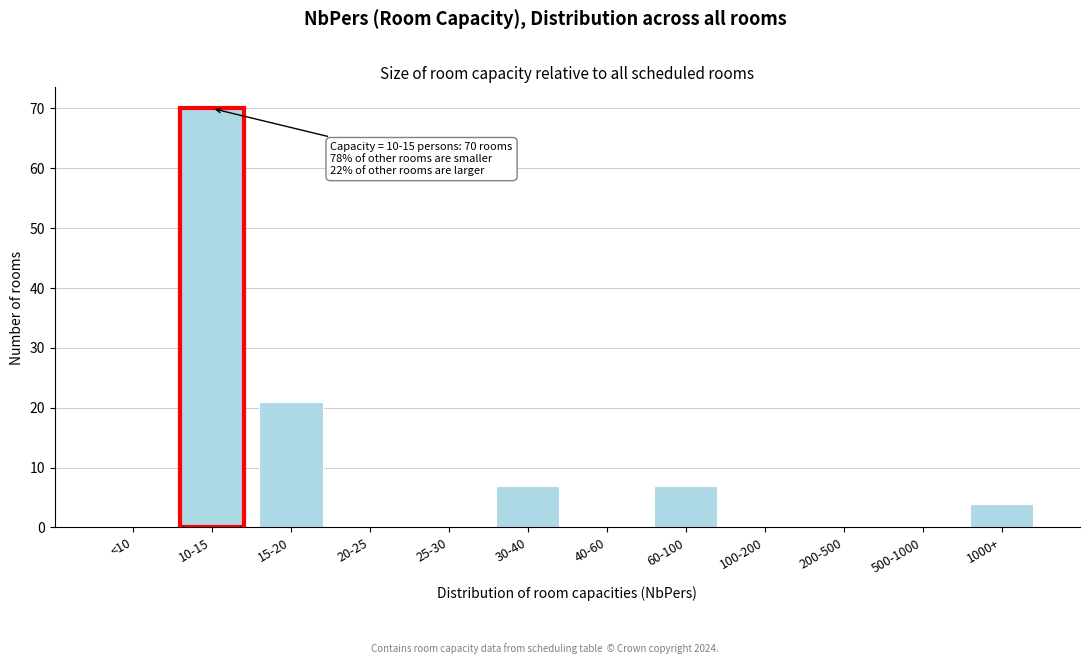

Reading right to left, list all the values displayed in this chart.

1000+=4	500-1000=0	200-500=0	100-200=0	60-100=7	40-60=0	30-40=7	25-30=0	20-25=0	15-20=21	10-15=70	<10=0